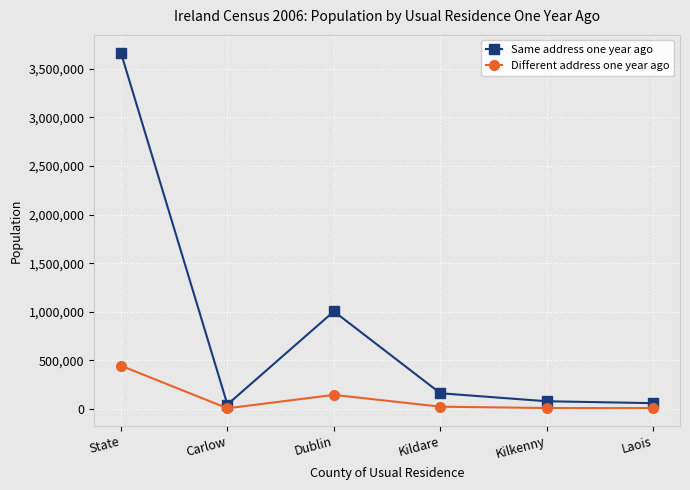

At which label does Different address one year ago reach its peak?

State